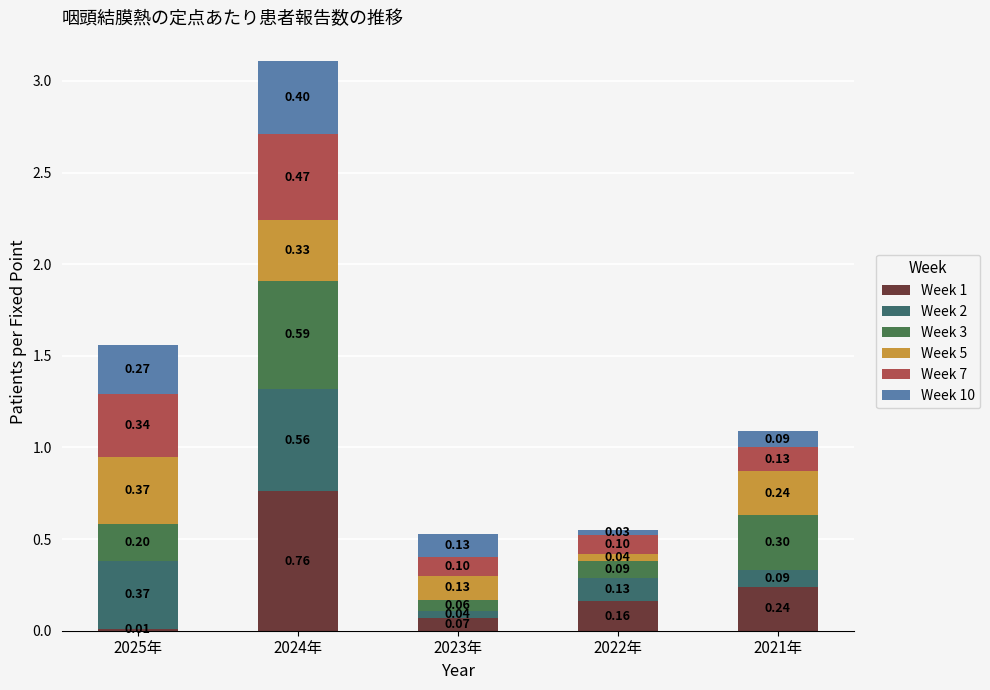

At 2022年, list the series in order from largest to smallest.

Week 1, Week 2, Week 7, Week 3, Week 5, Week 10